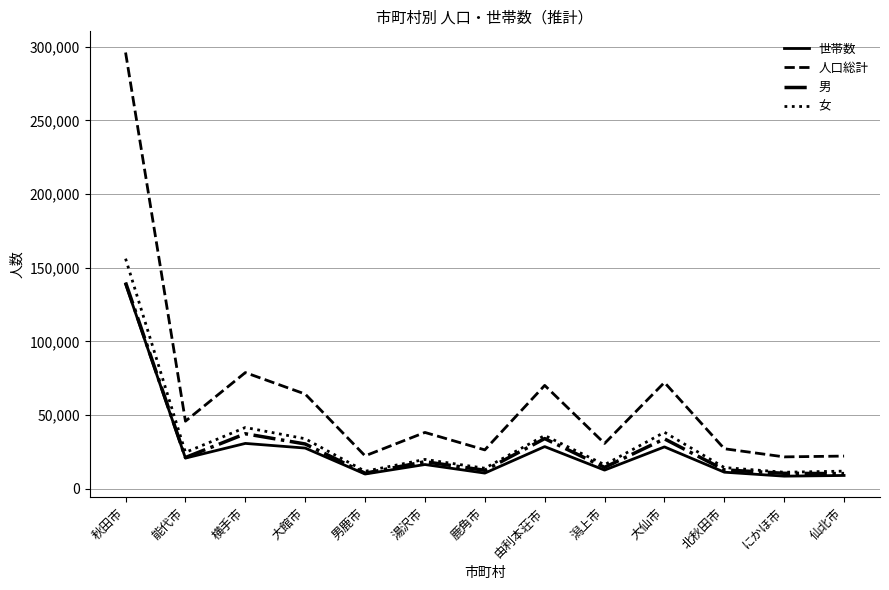

Which category has the highest value in the 人口総計 series?

秋田市